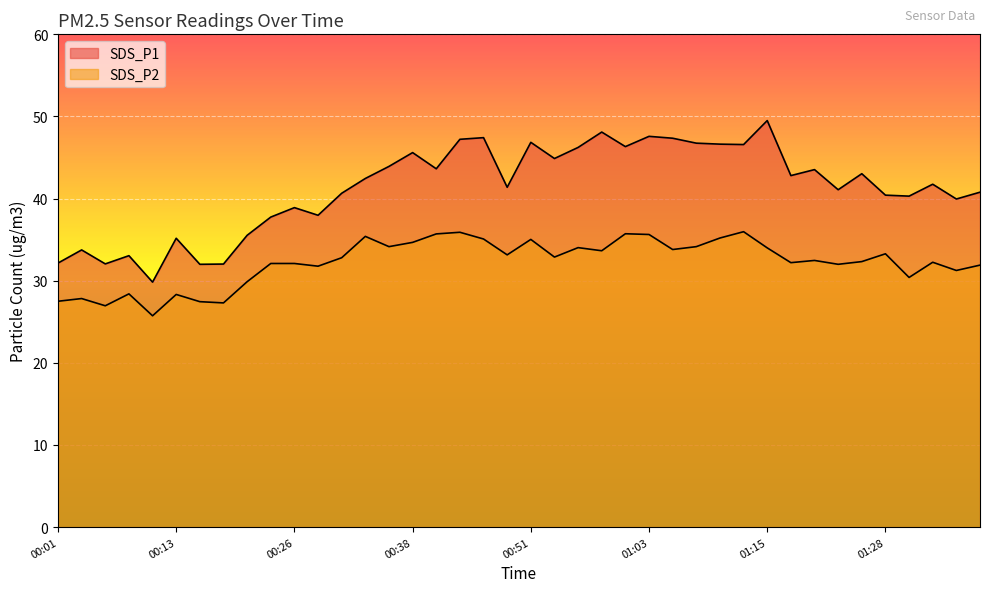

The value of SDS_P1 at 00:43 is 47.2. True or false?

True